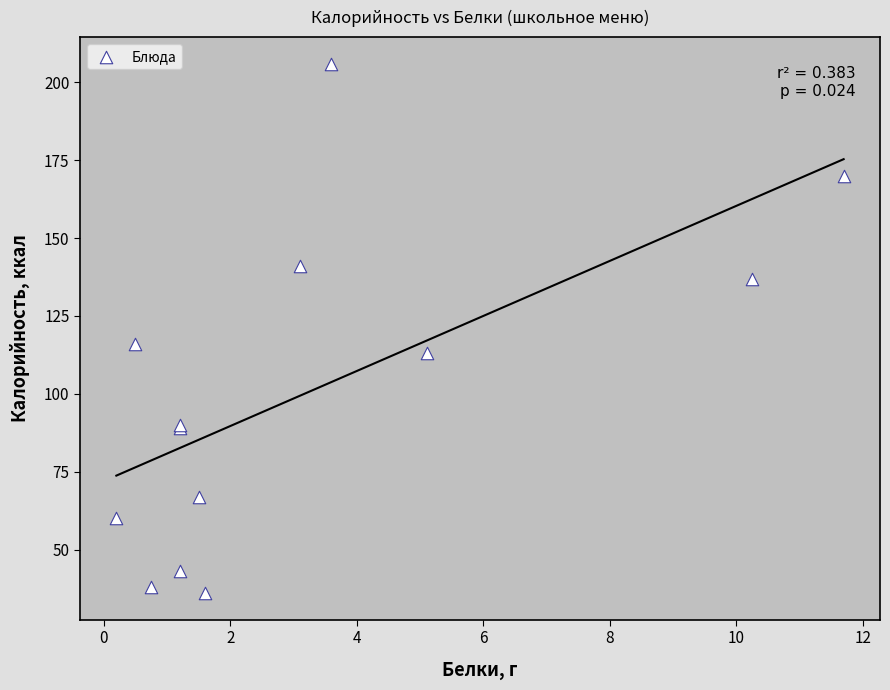

What Y value in the scatter plot is closest to 121?

116